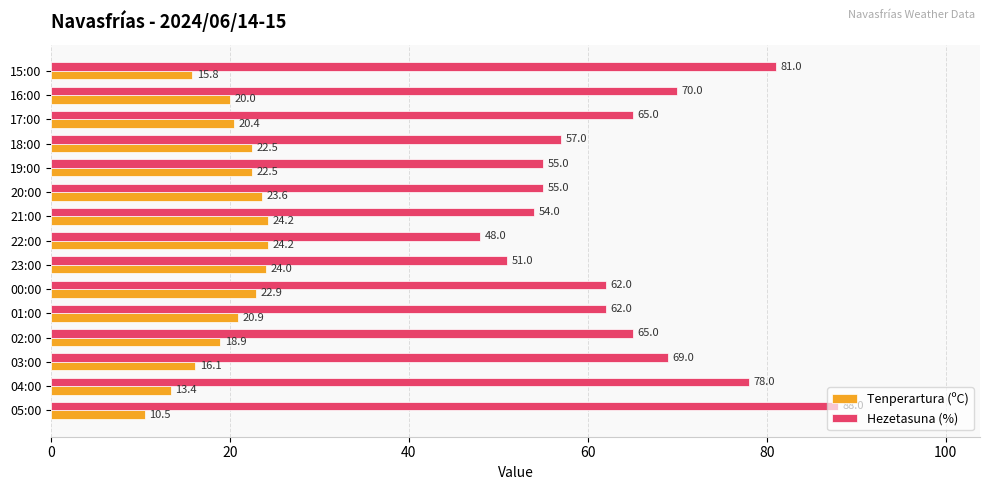

What is the sum of all Tenperartura (ºC) values?

299.9